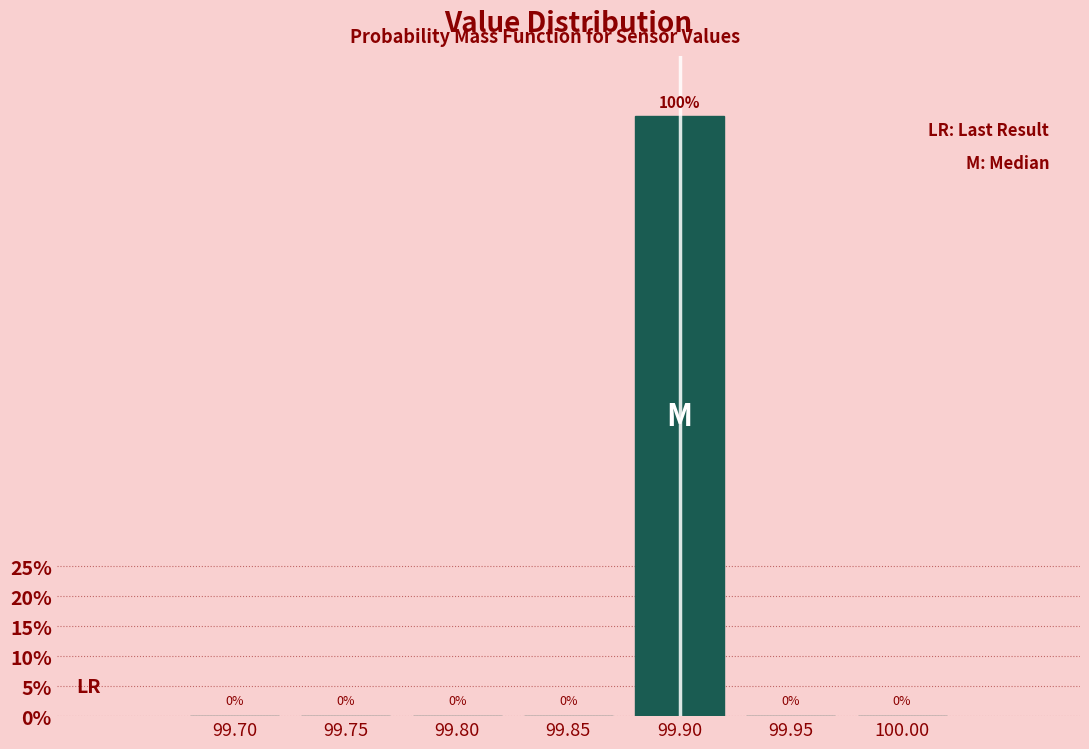

Reading left to right, transcribe all the data shown in this chart.

99.70=0	99.75=0	99.80=0	99.85=0	99.90=100	99.95=0	100.00=0